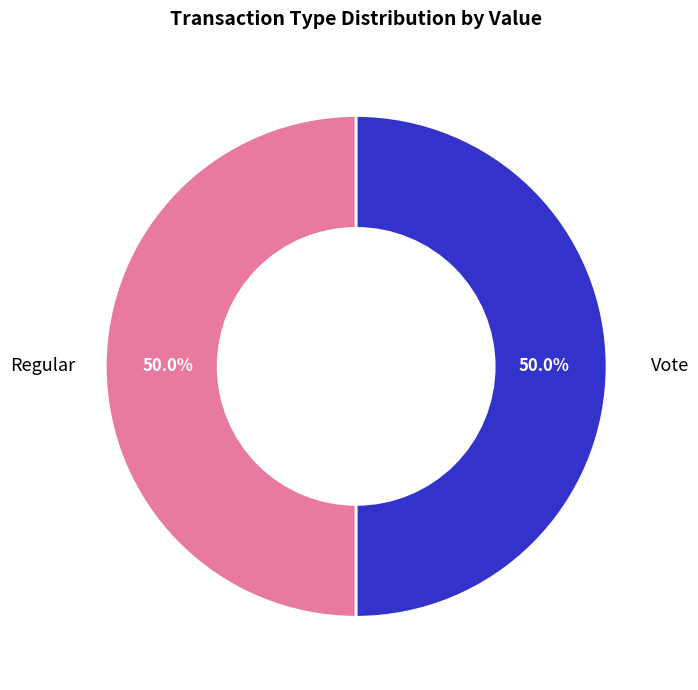

What percentage is the Vote slice, to the nearest percent?

50%